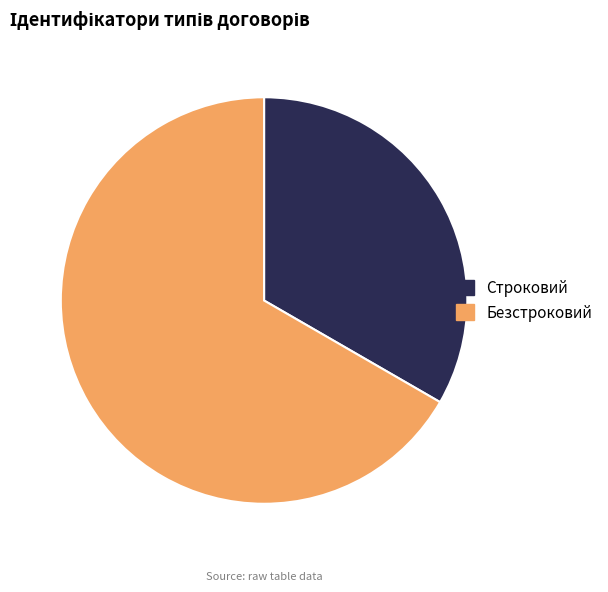

Is there a majority slice in this chart?

Yes